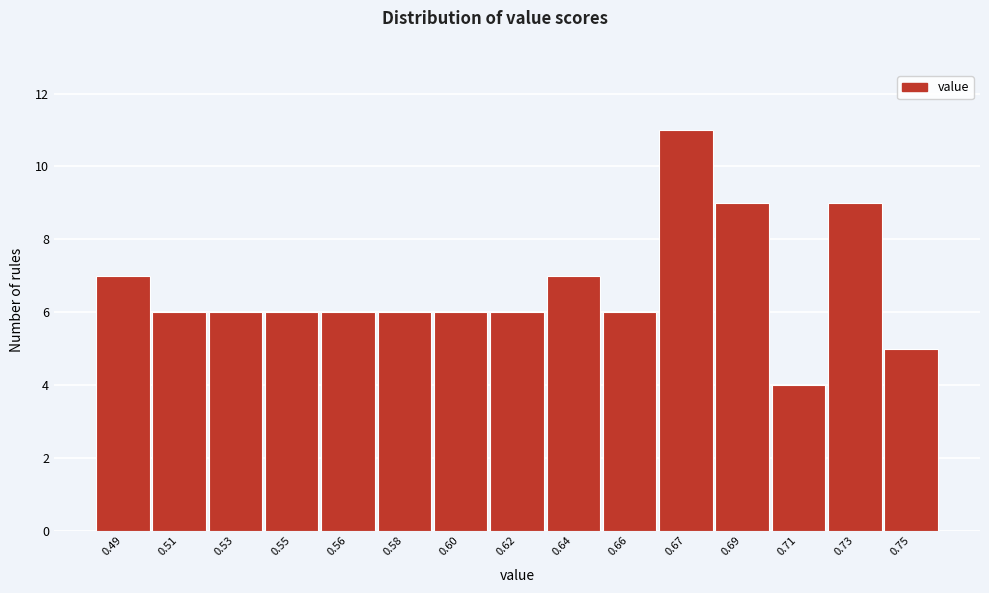

Reading left to right, what are all the values shown in this chart?

7	6	6	6	6	6	6	6	7	6	11	9	4	9	5